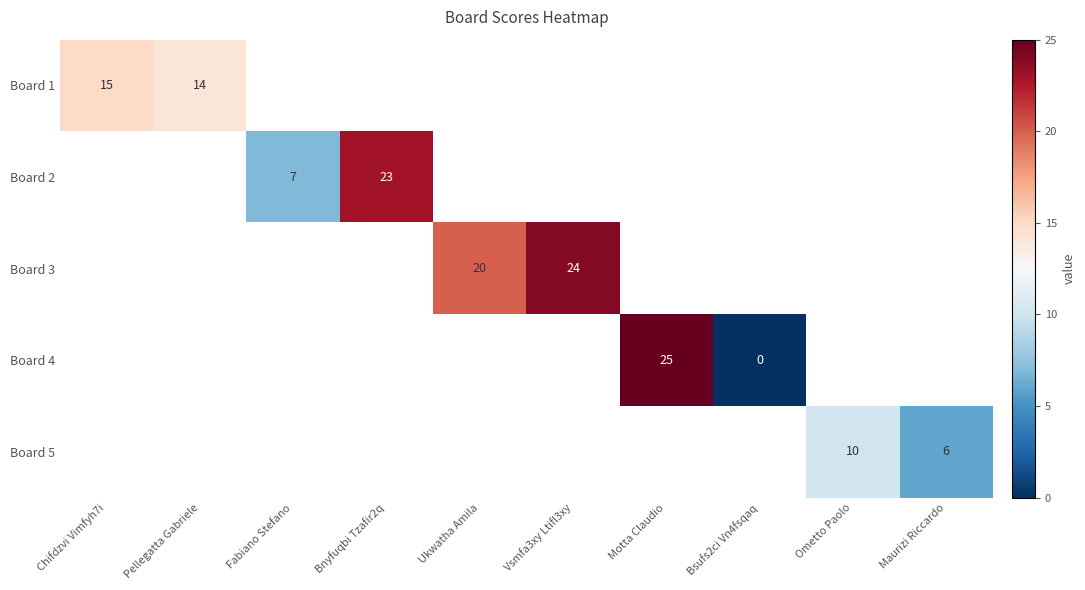

At how many categories does at least one series exceed 13?

6